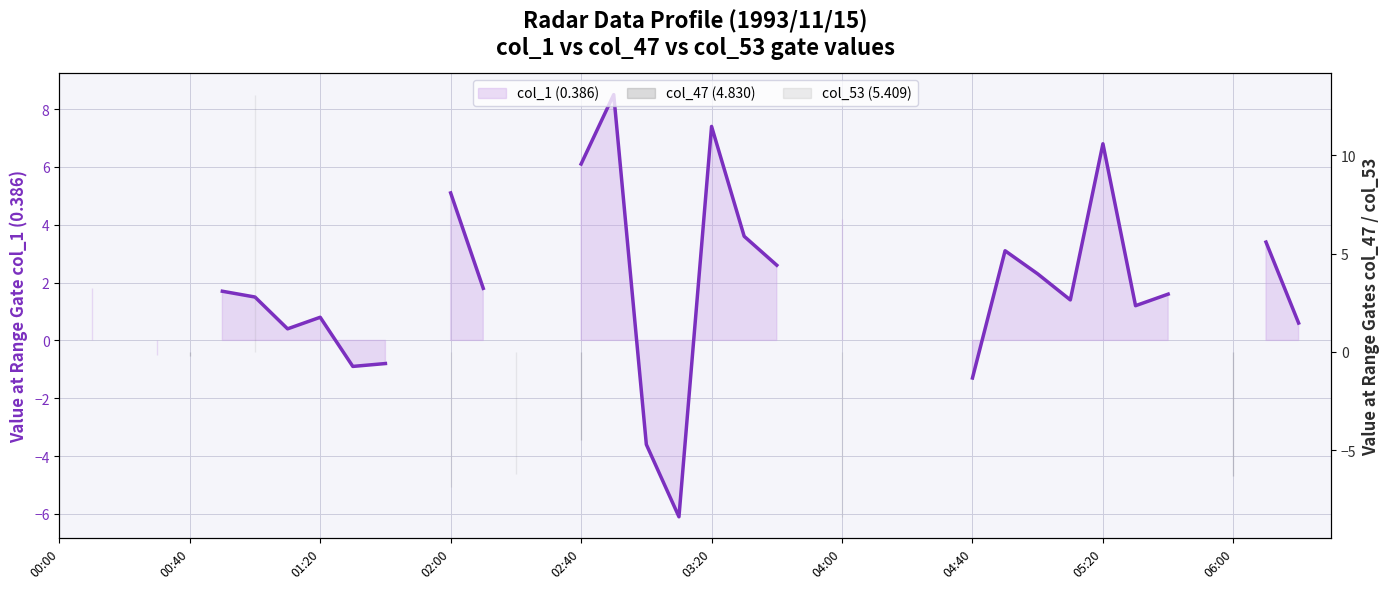

How many values in col_53 (5.409) are below zero?

3